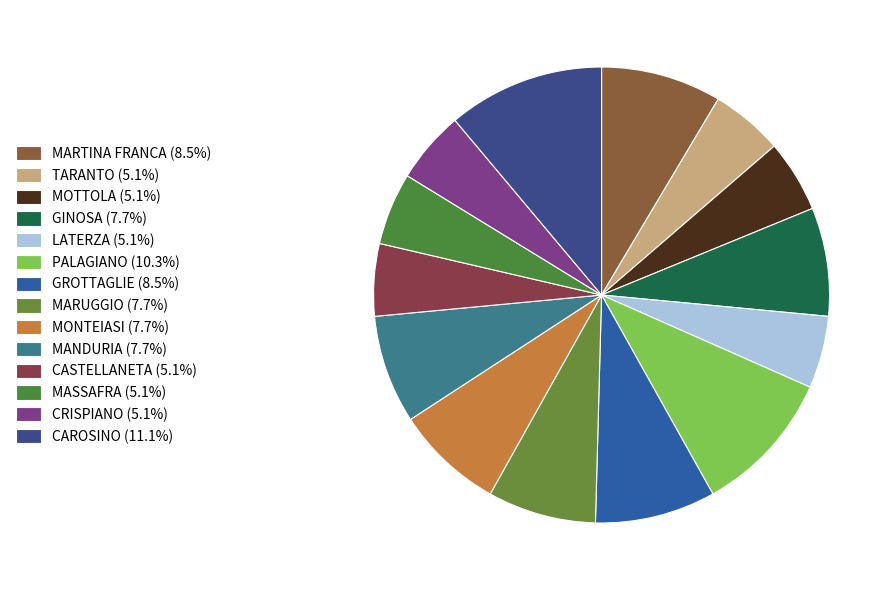

How many segments does this pie chart have?

14